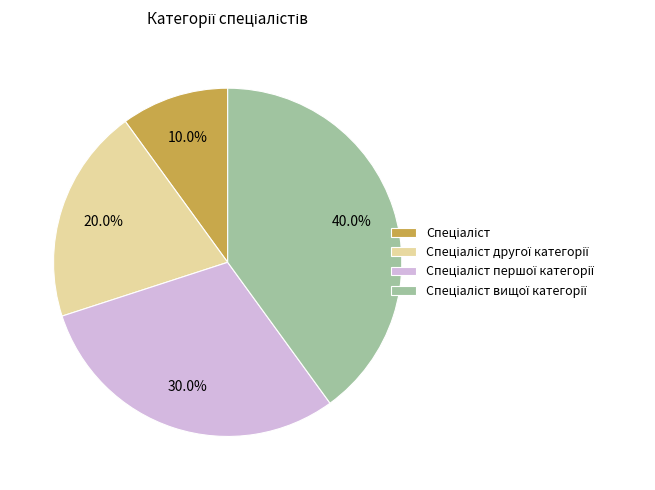

Is there any slice that represents more than half of the pie?

No